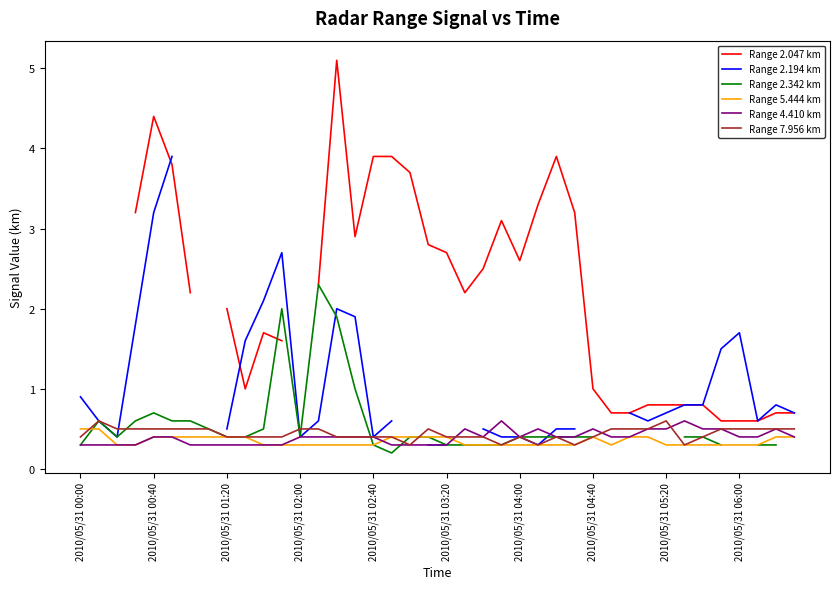

Is this an area chart (filled region under the line)?

No